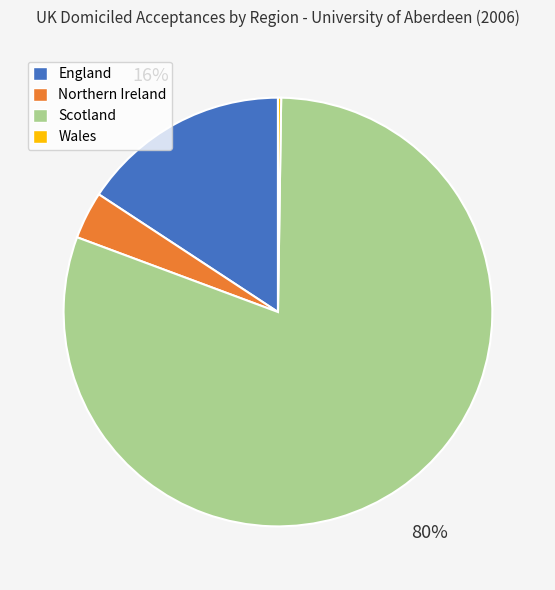

Combined, do Northern Ireland and Scotland account for over 50%?

Yes